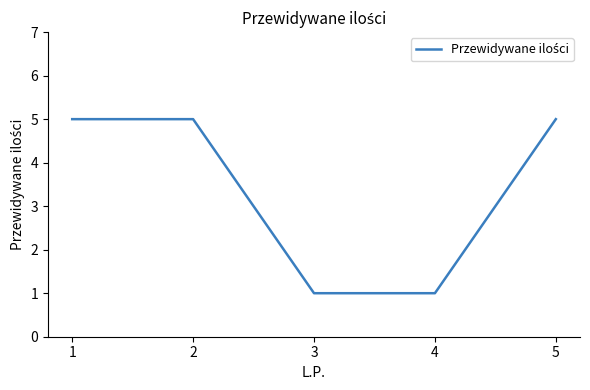

What is the change in value from 4 to 5?

+4